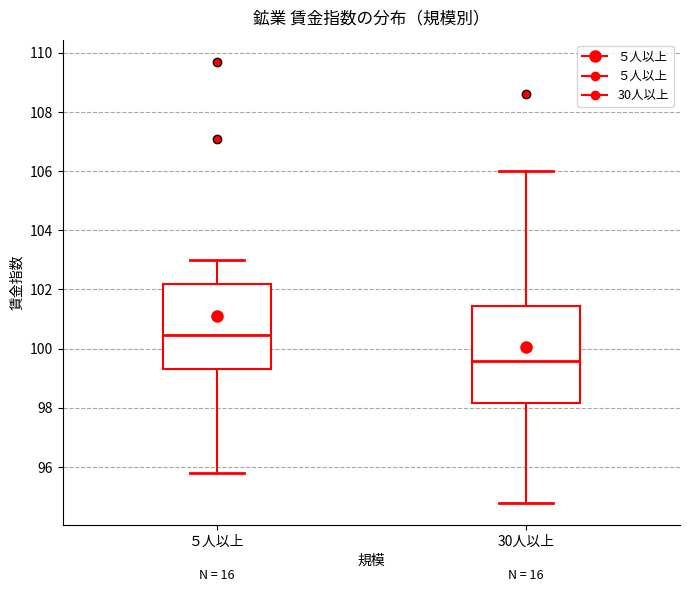

Where does the lower whisker of the box for ５人以上 end on the y-axis? The values are not printed on the chart, so give them approximately, as read against the axis.

95.8